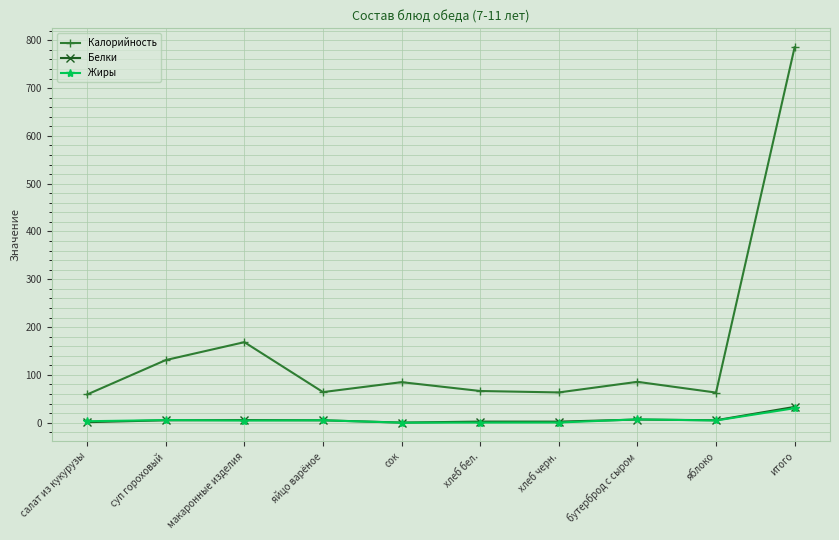

What is the label of the 10th point from the right?

салат из кукурузы